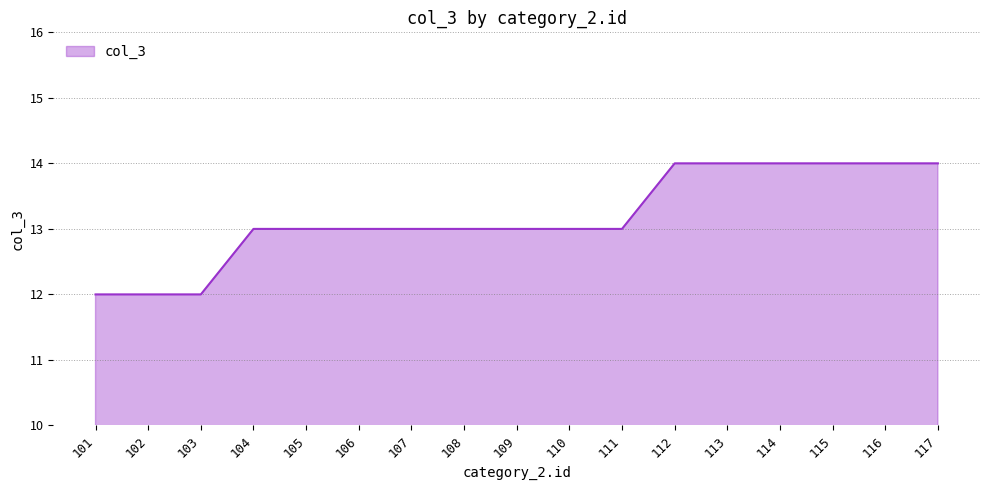

What is the difference between the values at 104 and 113?

1